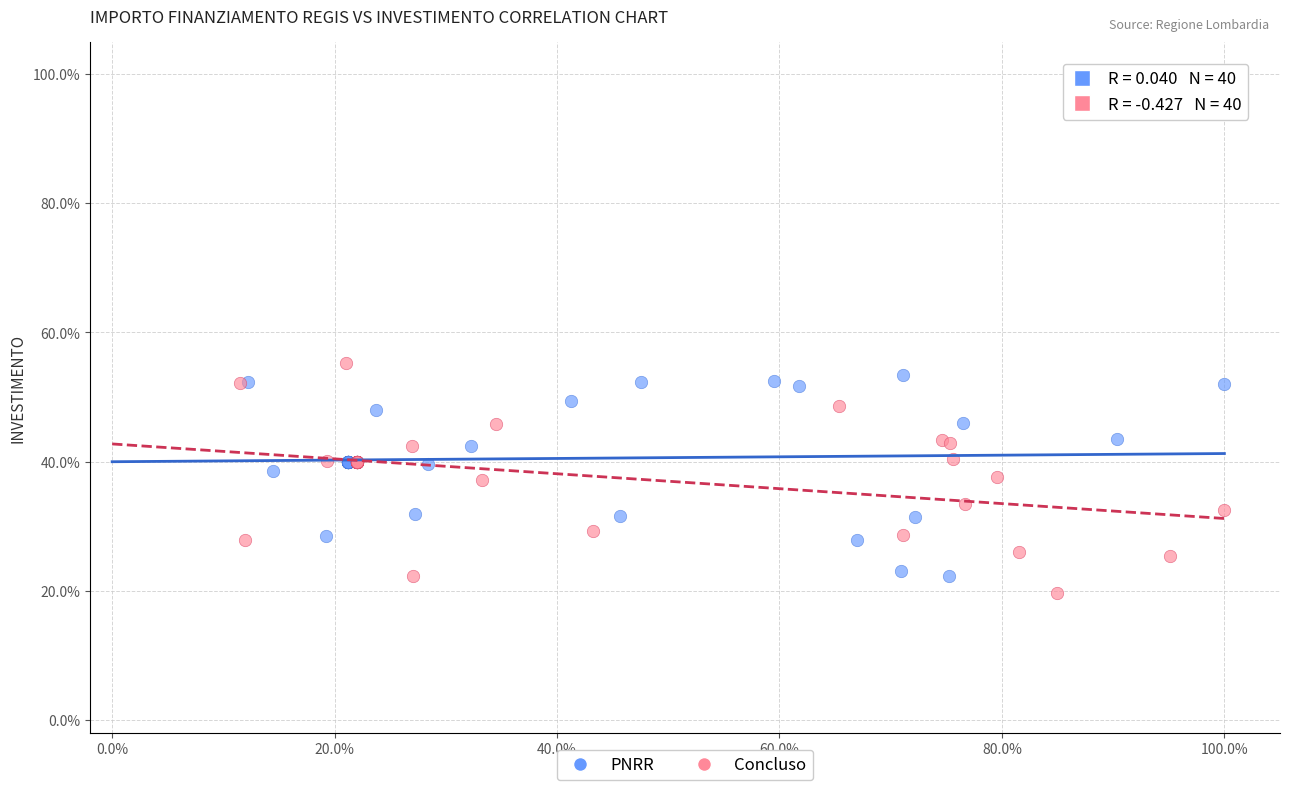

What are all the series names shown in the legend?

PNRR, Concluso